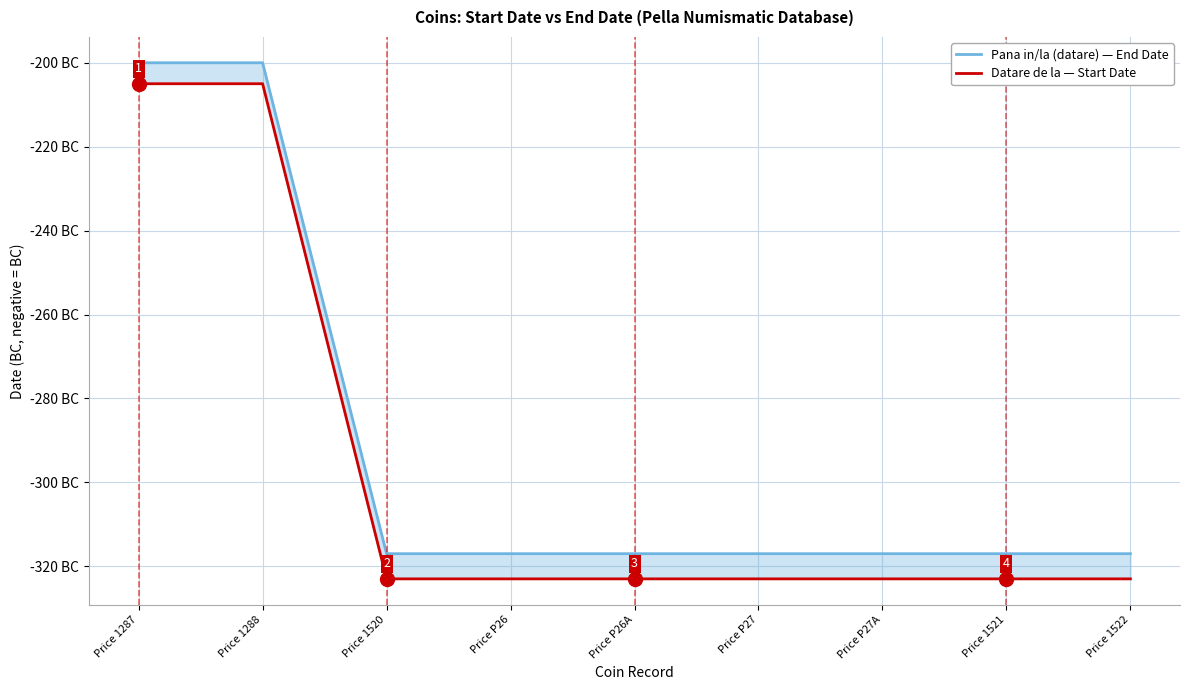

True or false: Datare de la — Start Date has a value of -323 at Price P26.

True